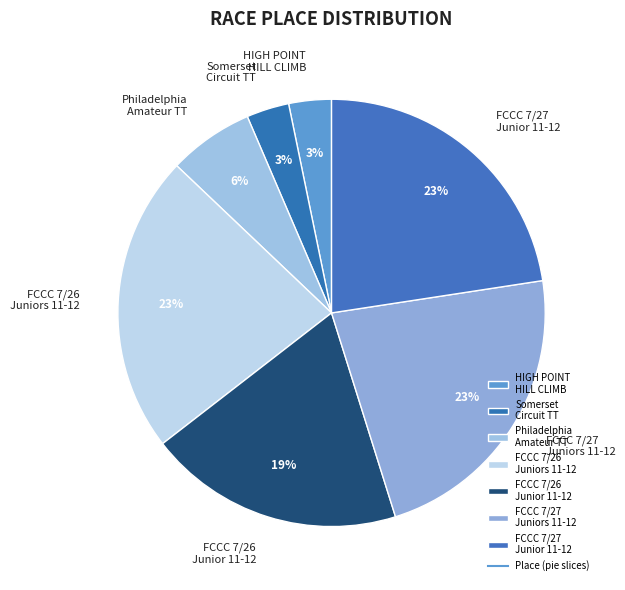

Combined, do HIGH POINT HILL CLIMB and Somerset Circuit TT account for over 50%?

No